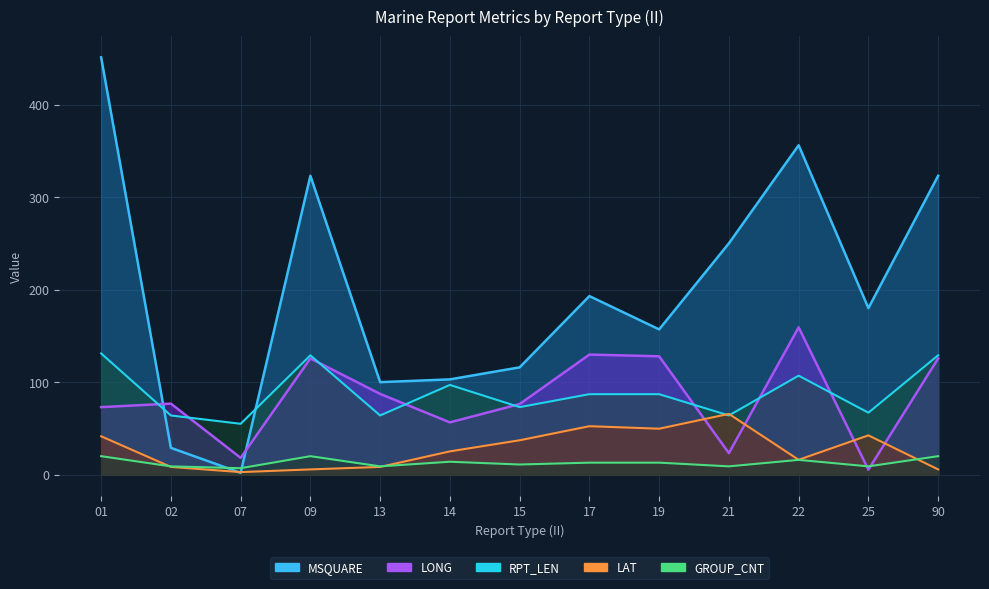

In LONG, how many points are higher than both neighbors (excluding endpoints)?

4